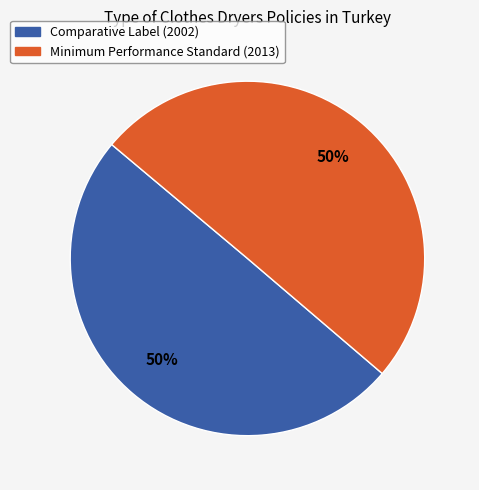

Is the sum of Comparative Label (2002) and Minimum Performance Standard (2013) greater than half?

Yes